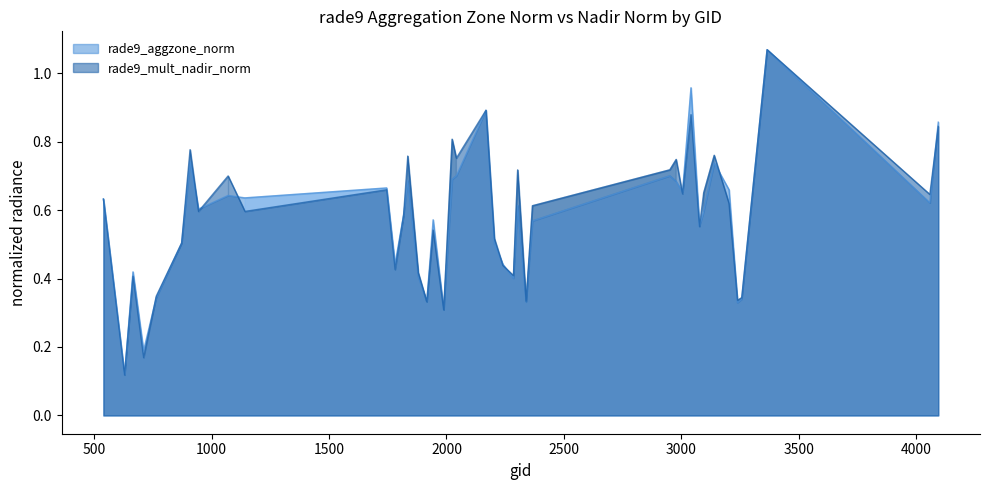

Reading left to right, transcribe all the data shown in this chart.

rade9_aggzone_norm: 0.6	0.1	0.4	0.2	0.3	0.5	0.7	0.6	0.6	0.6	0.7	0.4	0.6	0.7	0.4	0.3	0.6	0.3	0.7	0.7	0.9	0.5	0.4	0.4	0.6	0.3	0.6	0.7	0.7	0.7	1.0	0.6	0.6	0.7	0.7	0.3	0.3	1.1	0.6	0.9
rade9_mult_nadir_norm: 0.6	0.1	0.4	0.2	0.3	0.5	0.8	0.6	0.7	0.6	0.7	0.4	0.6	0.8	0.4	0.3	0.5	0.3	0.8	0.8	0.9	0.5	0.4	0.4	0.7	0.3	0.6	0.7	0.7	0.6	0.9	0.6	0.7	0.8	0.6	0.3	0.3	1.1	0.6	0.8